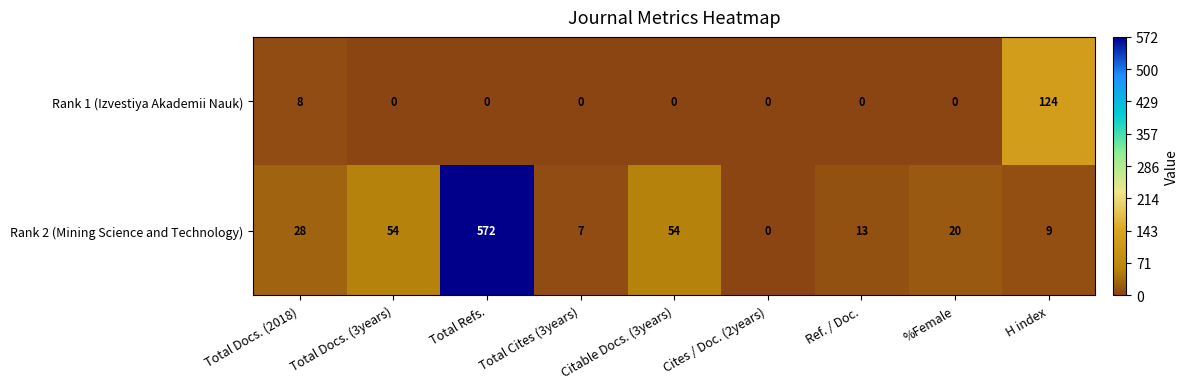

The Rank 1 (Izvestiya Akademii Nauk) series shows -52 at Citable Docs. (3years). True or false?

False